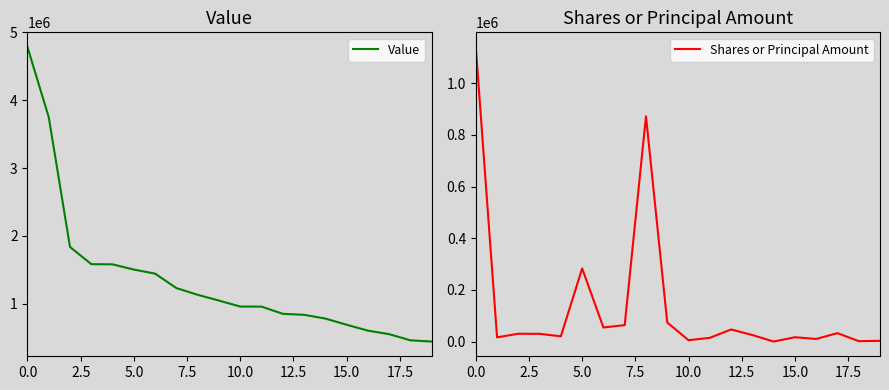

What is the smallest value displayed?

451